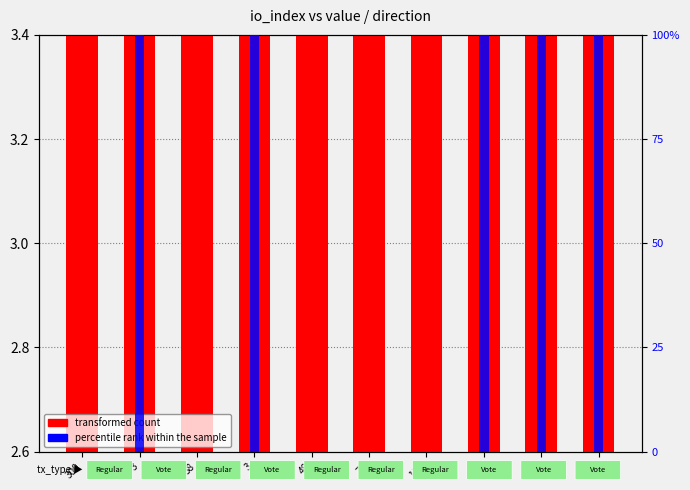

True or false: percentile rank within the sample has a value of 0.0 at 38.

True